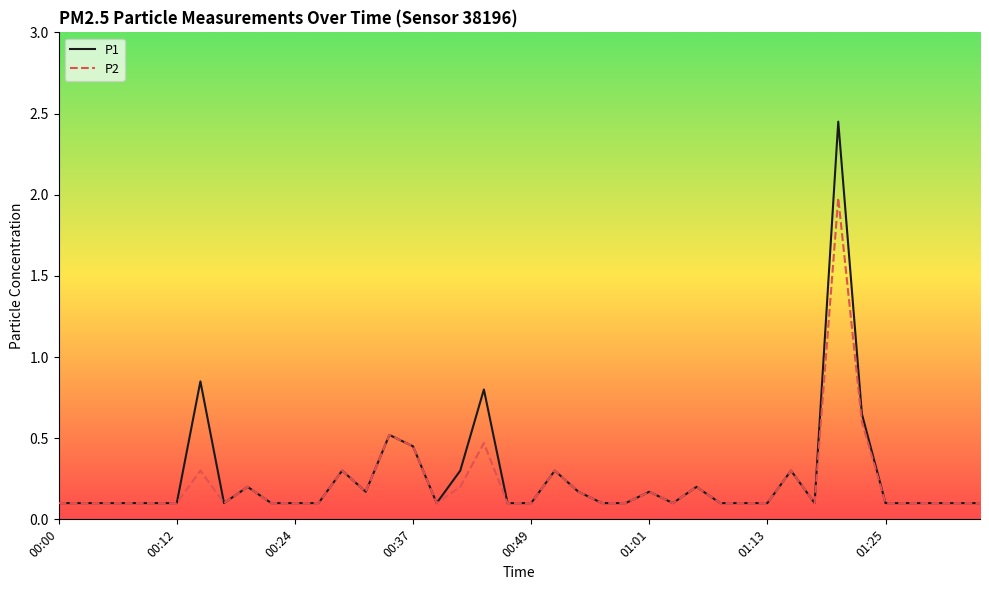

Rank the series by their maximum value, from highest to lowest.

P1, P2